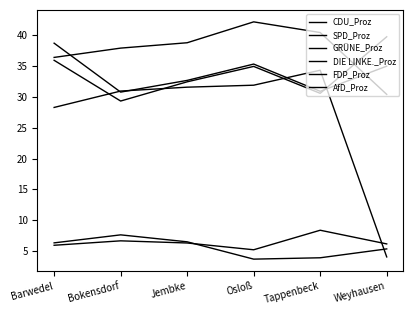

What is the label of the 1st point from the left?

Barwedel